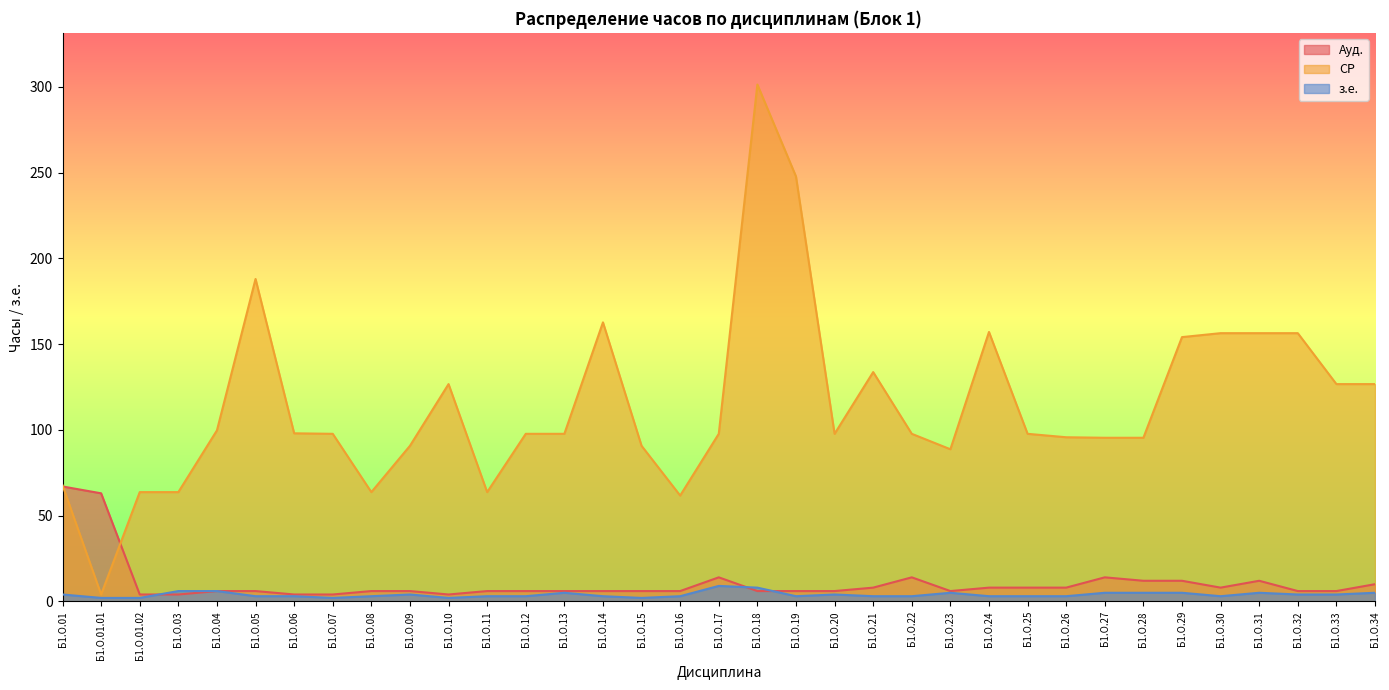

At how many categories does at least one series exceed 209?

2